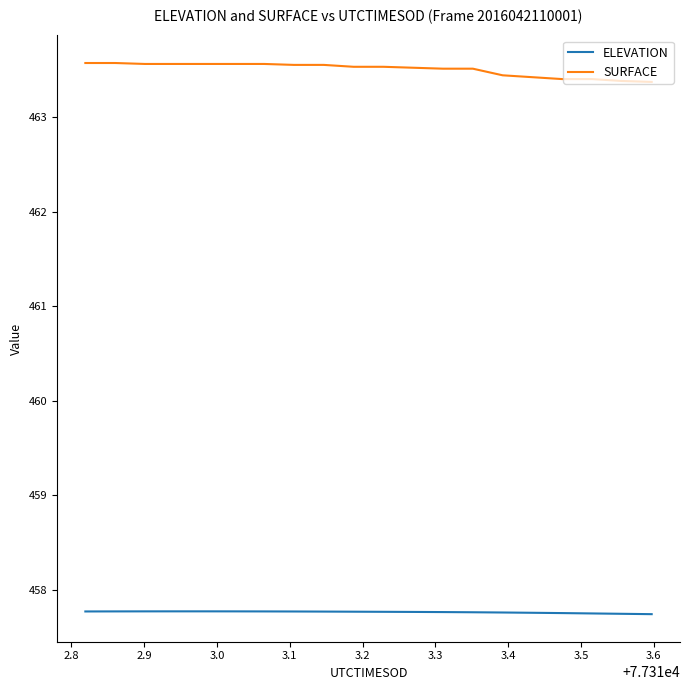

List the series in order of their peak value, highest first.

SURFACE, ELEVATION